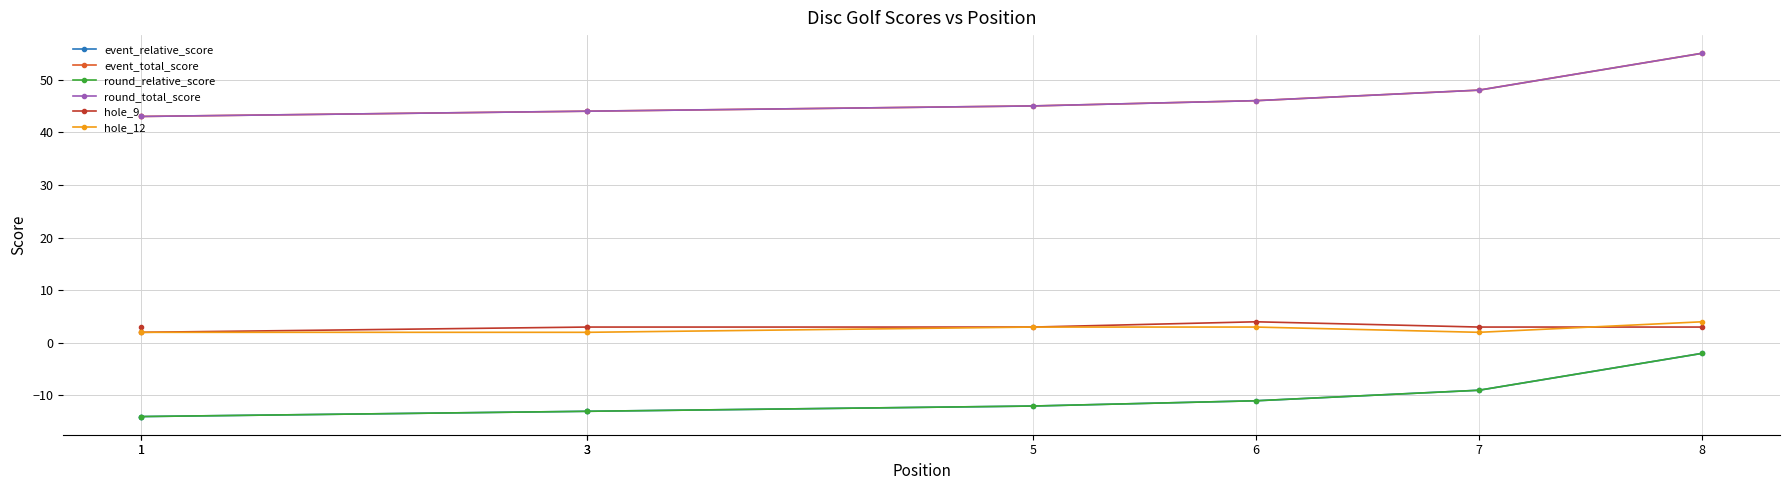

List the series in order of their peak value, lowest first.

event_relative_score, round_relative_score, hole_9, hole_12, event_total_score, round_total_score